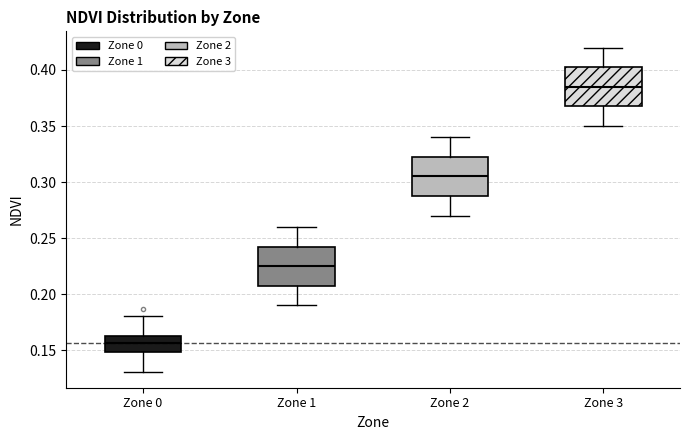

Which box has the lowest median line?

Zone 0